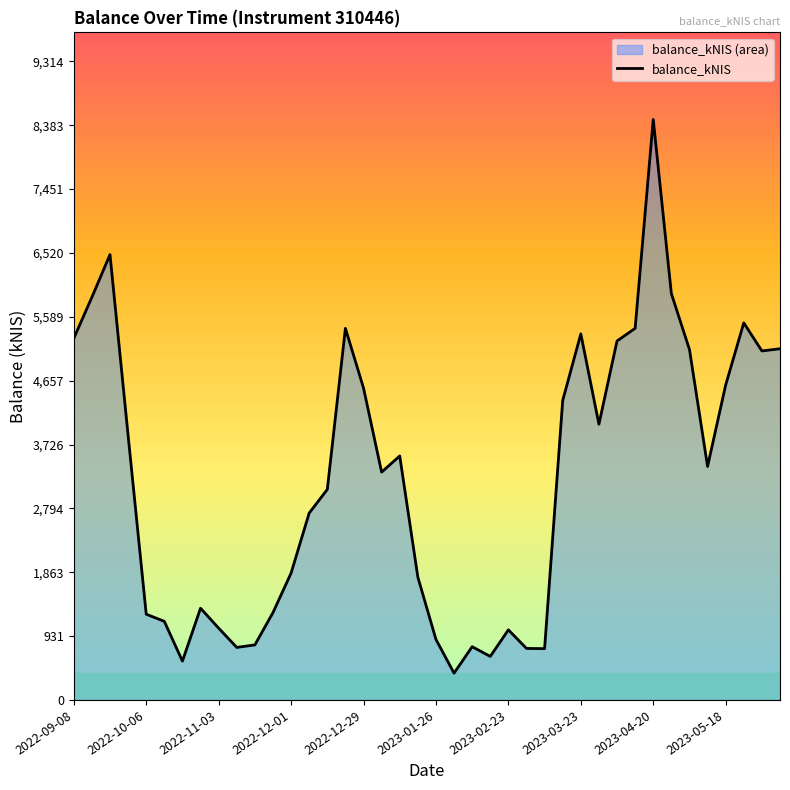

The value at 2023-03-23 is 8693.9. True or false?

False